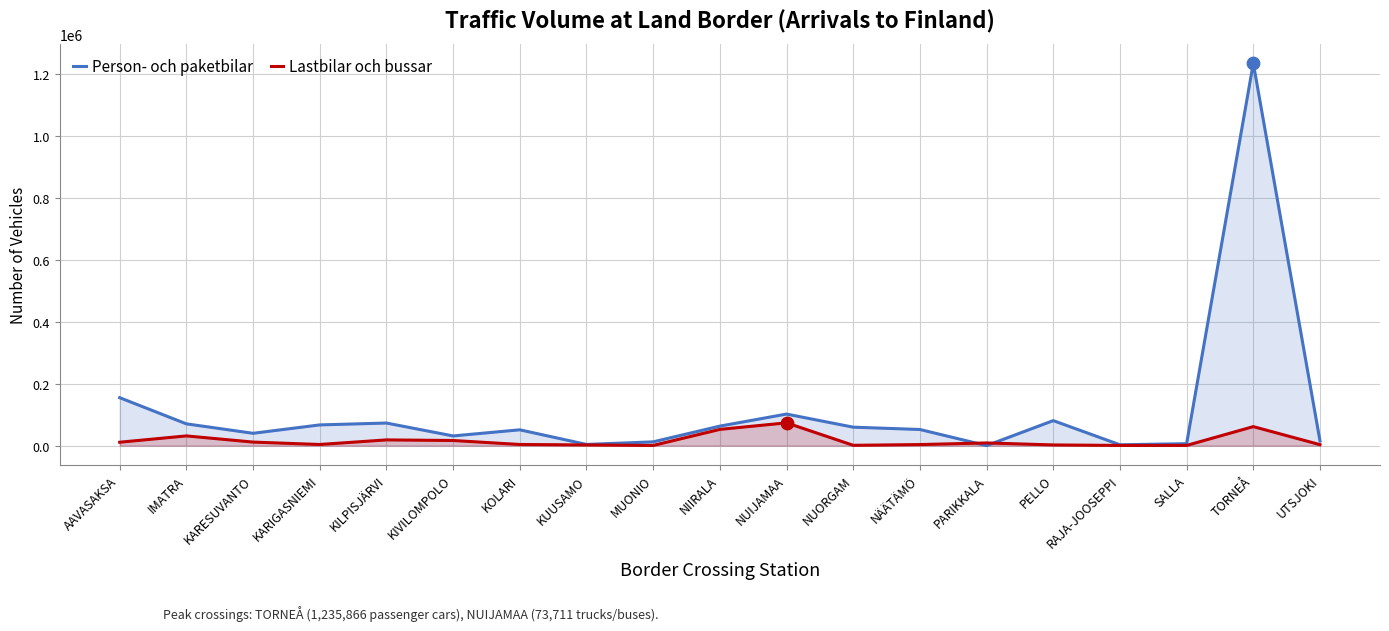

Which series has the largest total across all categories?

Person- och paketbilar